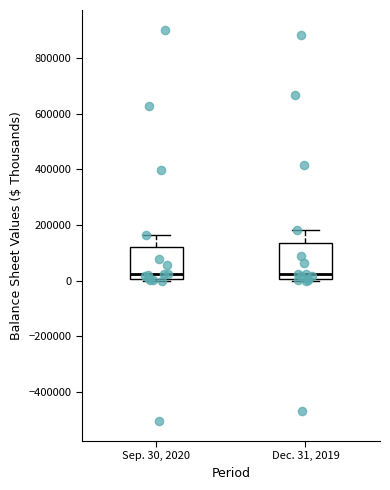

Reading left to right, read every box against the y-axis: the position of its median line, the range the box covers, and the ends of its whiskers. The values are not printed on the chart, so give them approximately, as read against the axis.

Sep. 30, 2020: median 20000, box 0 to 120000, whiskers 0 (just below the box's lower edge) to 160000
Dec. 31, 2019: median 20000, box 0 to 140000, whiskers 0 to 180000